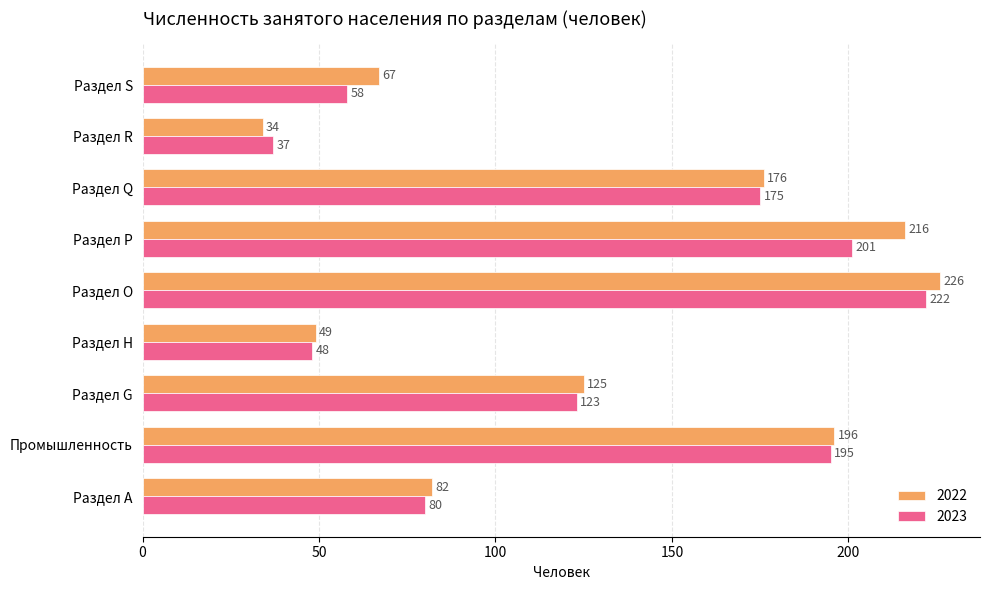

Which series changed the most between Раздел G and Раздел R?

2022